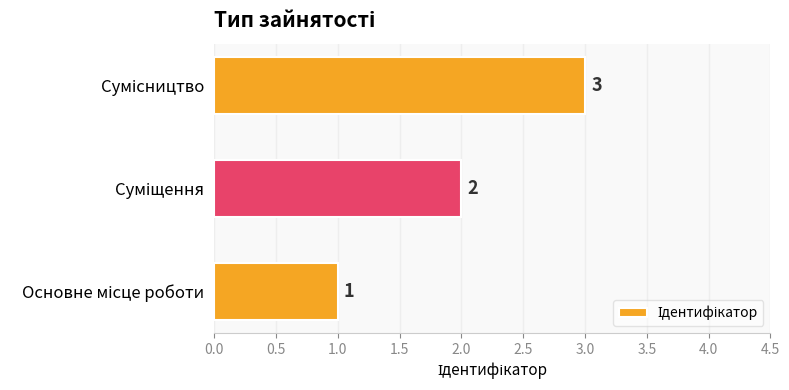

How many values are between 1 and 3?

3